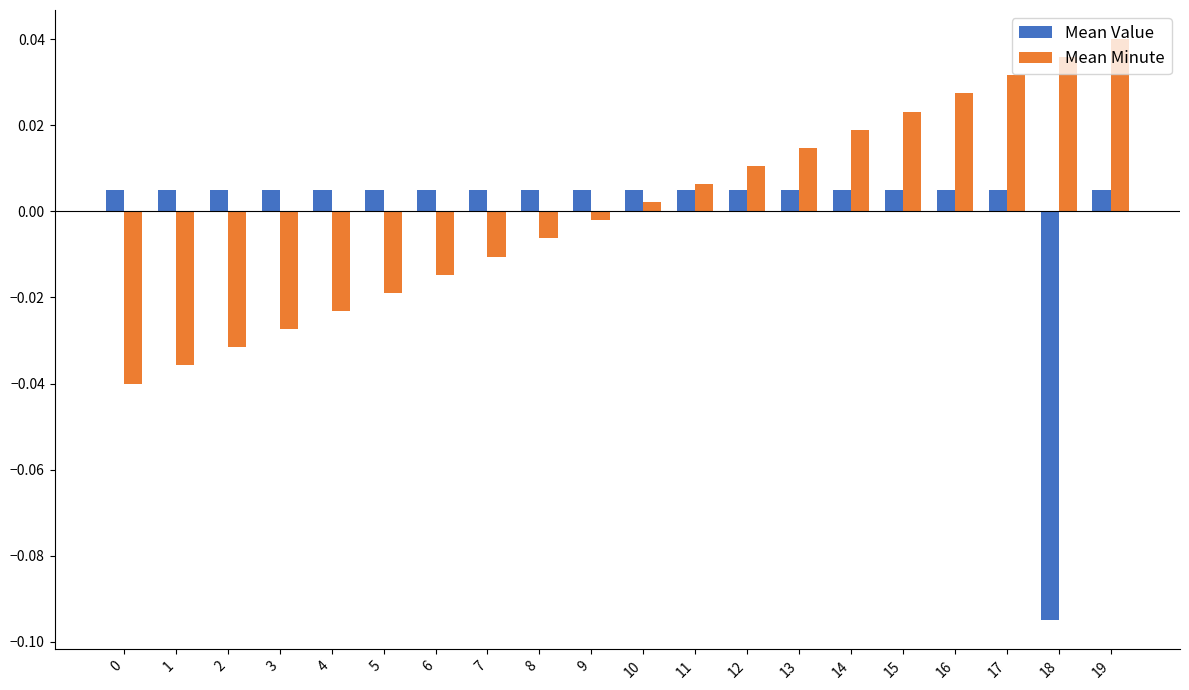

At which label does Mean Minute first exceed 0?

10